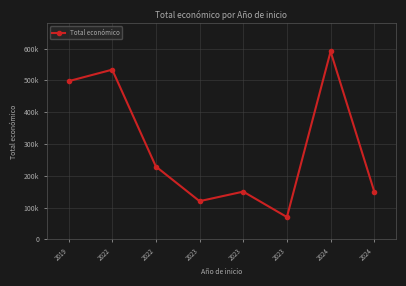

Is this an area chart (filled region under the line)?

No